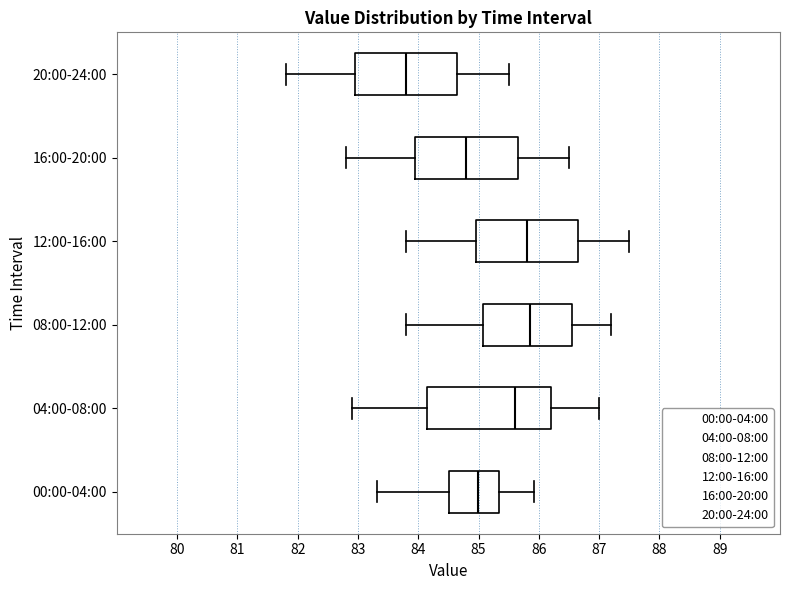

Where does the median line of the box for 20:00-24:00 sit on the x-axis? The values are not printed on the chart, so give them approximately, as read against the axis.

83.8